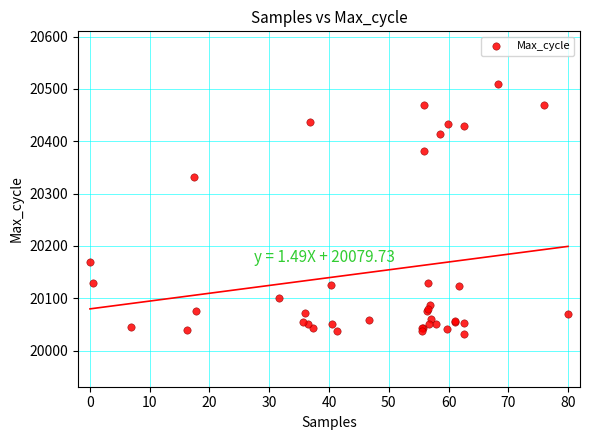

What Y value in the scatter plot is closest to 20270?

20332